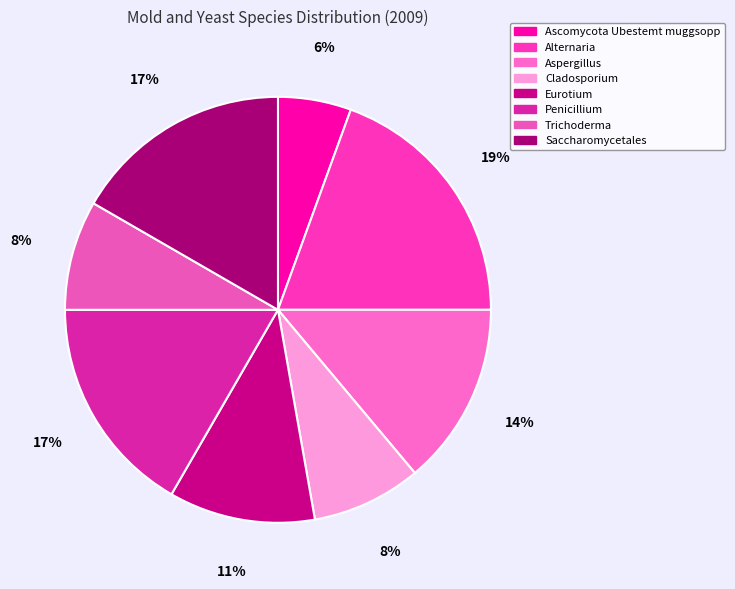

Count the number of slices in the pie.

8